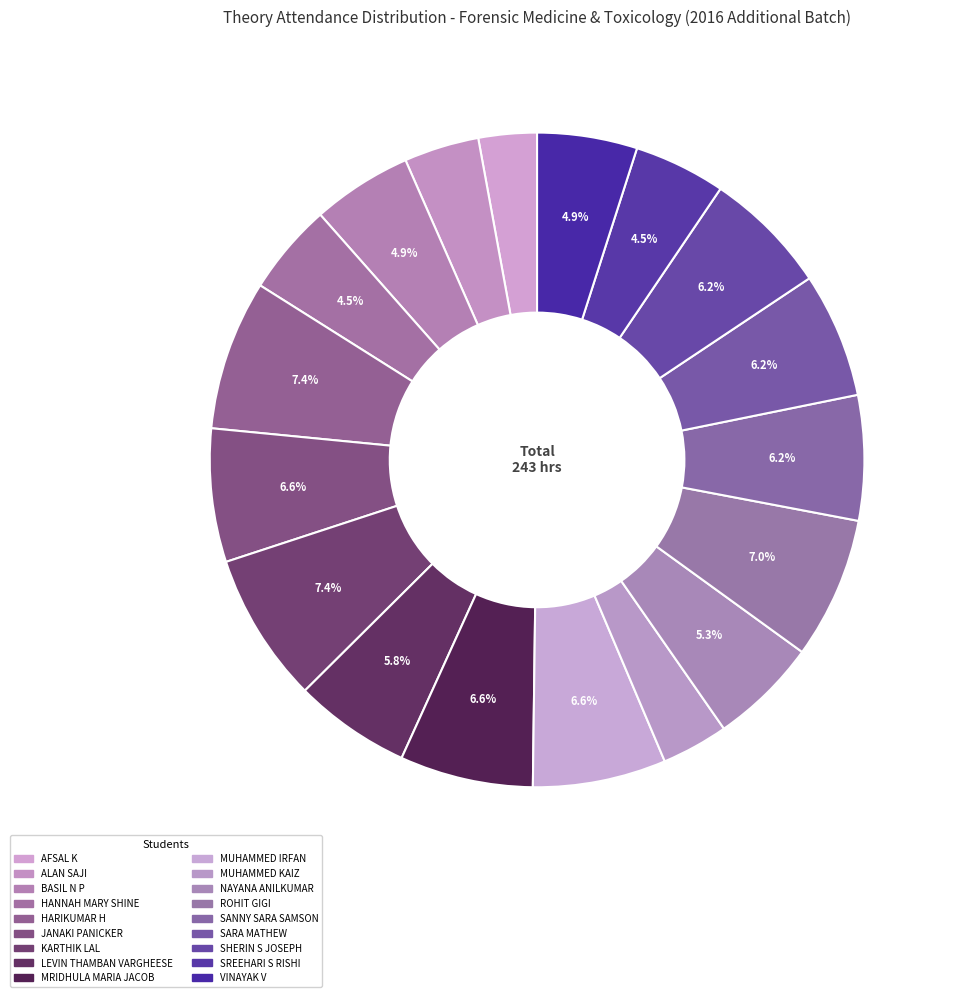

Rank the categories by value from highest to lowest.

HARIKUMAR H, KARTHIK LAL, ROHIT GIGI, JANAKI PANICKER, MRIDHULA MARIA JACOB, MUHAMMED IRFAN, SANNY SARA SAMSON, SARA MATHEW, SHERIN S JOSEPH, LEVIN THAMBAN VARGHEESE, NAYANA ANILKUMAR, BASIL N P, VINAYAK V, HANNAH MARY SHINE, SREEHARI S RISHI, ALAN SAJI, MUHAMMED KAIZ, AFSAL K